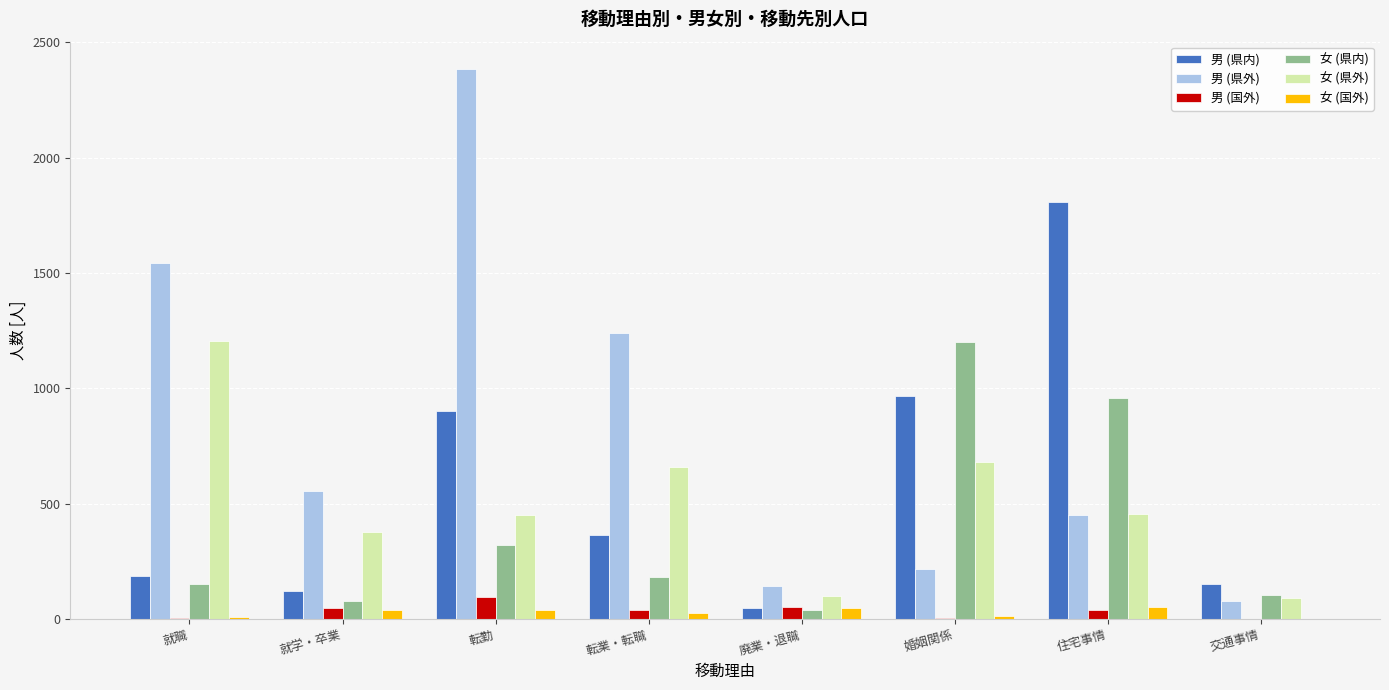

The 女 (県外) series shows 306 at 転勤. True or false?

False